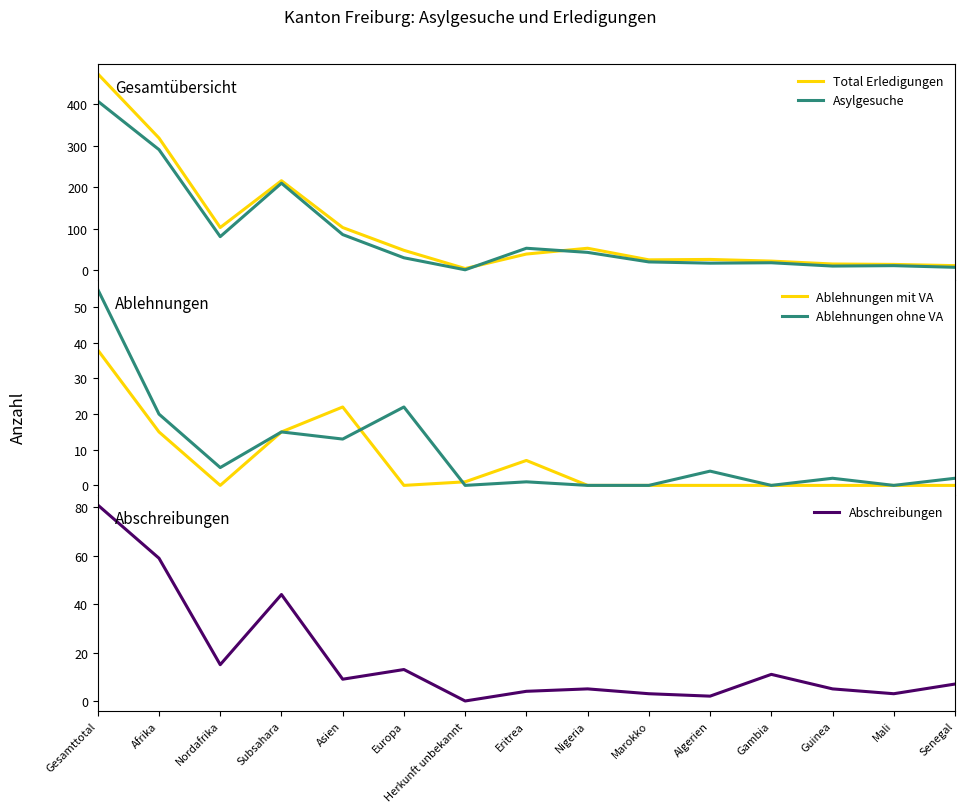

What is the label of the 10th point from the right?

Europa